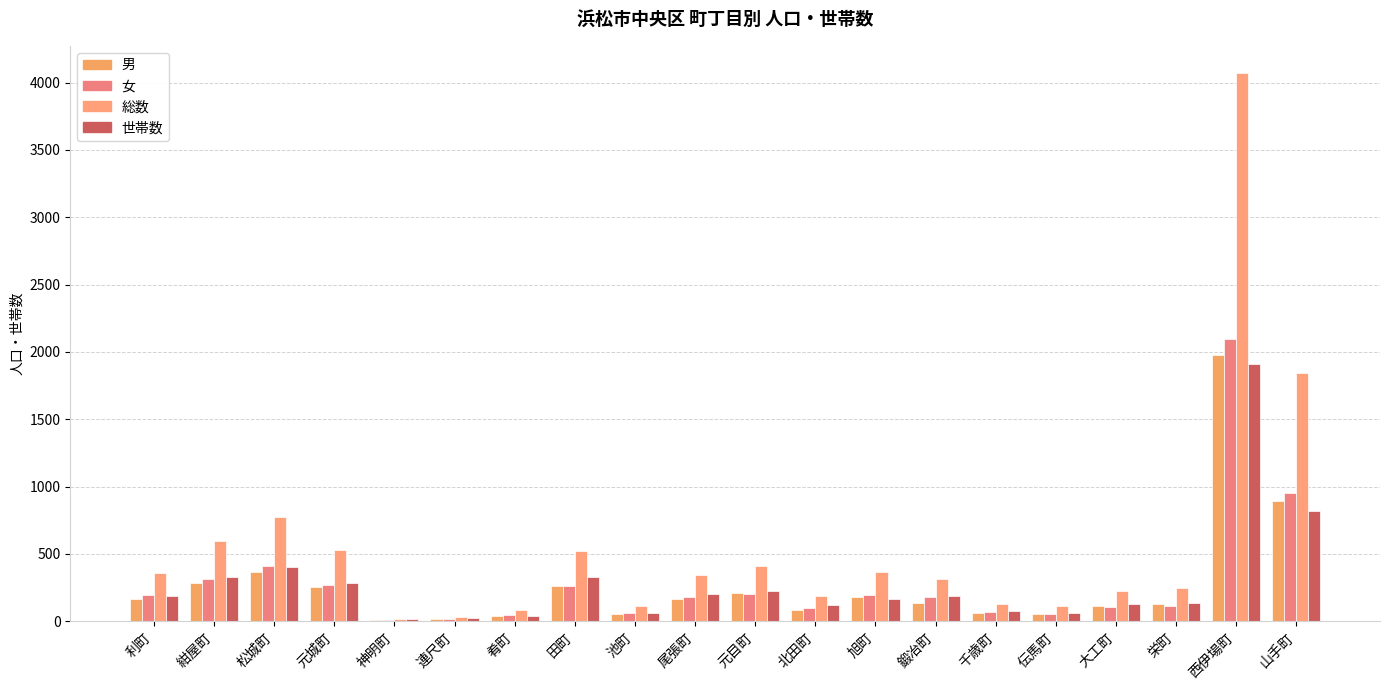

Where does the 総数 series first go above 343?

利町